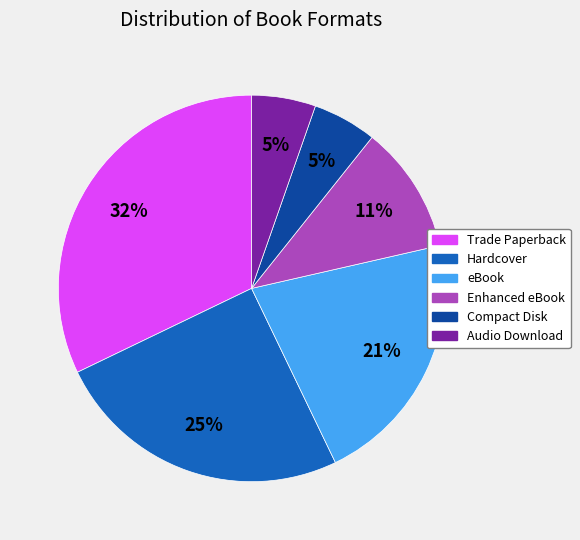

To the nearest percent, what is the difference between the Hardcover and Audio Download slice percentages?

20%